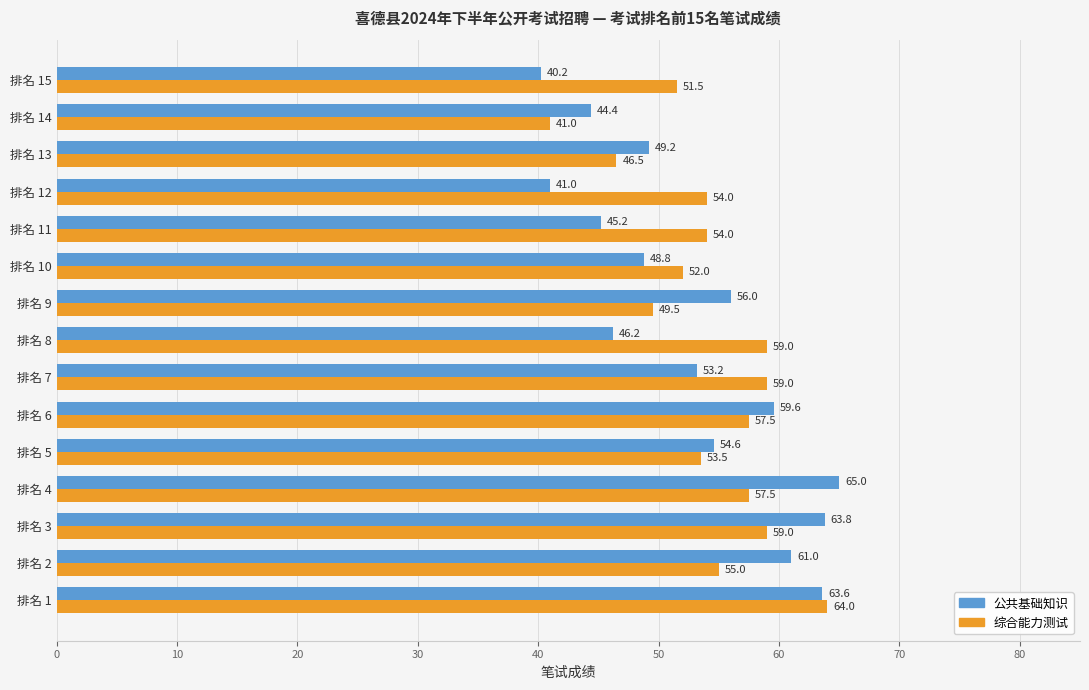

Between 排名 2 and 排名 12, which series saw the biggest shift?

公共基础知识